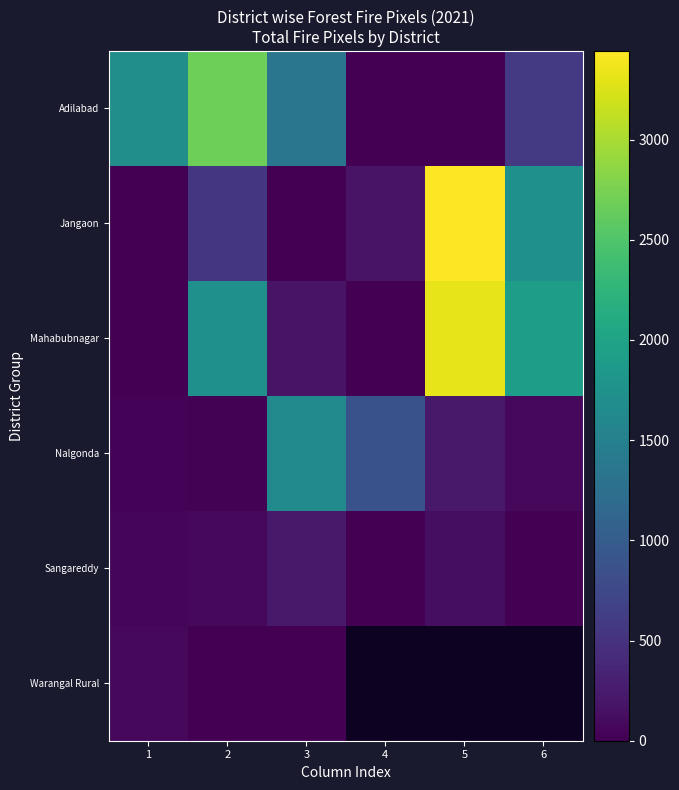

Rank the series at 4 from highest to lowest value.

Nalgonda, Jangaon, Adilabad, Sangareddy, Warangal Rural, Mahabubnagar